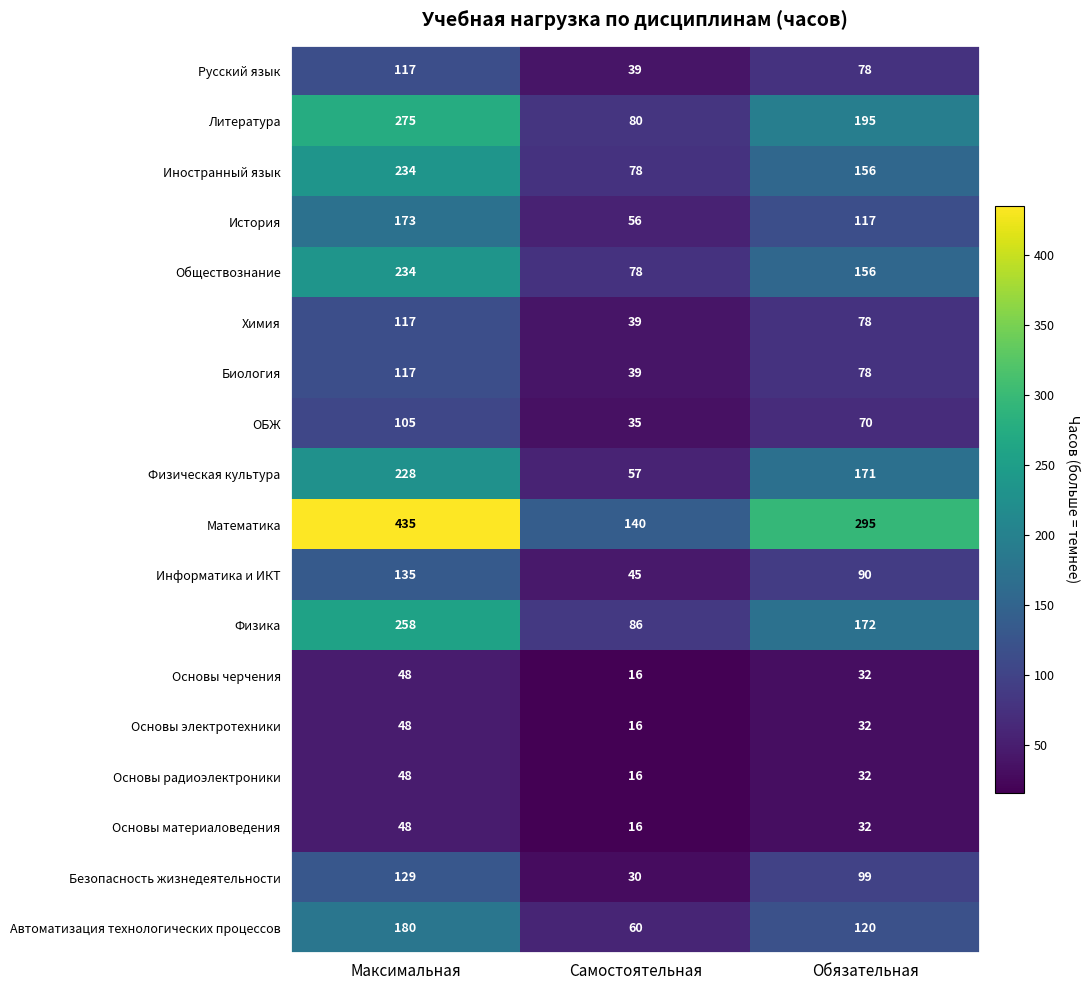

At how many categories does at least one series exceed 30?

3